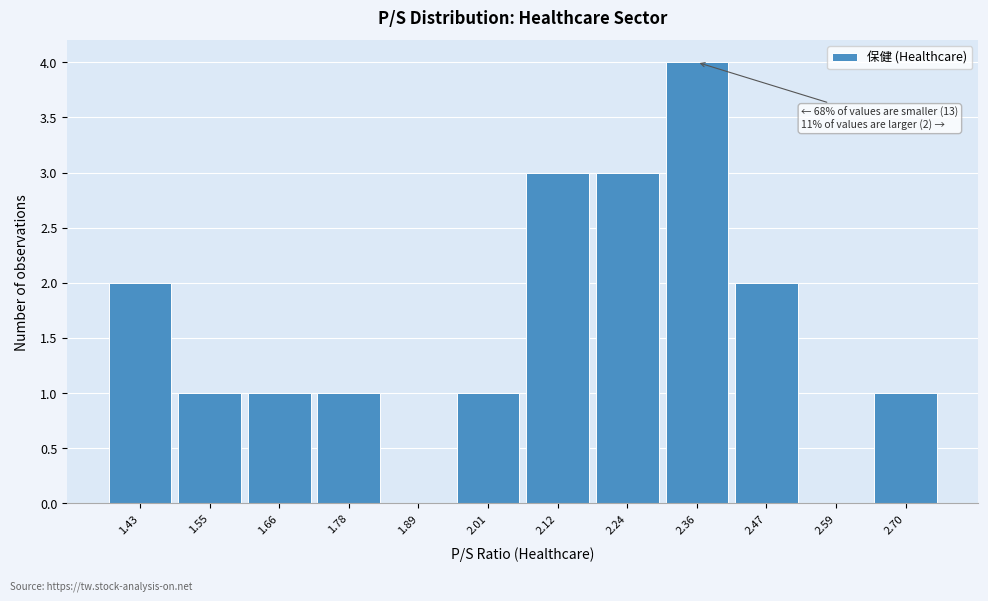

Reading left to right, list all the values displayed in this chart.

1.43=2	1.55=1	1.66=1	1.78=1	1.89=0	2.01=1	2.12=3	2.24=3	2.36=4	2.47=2	2.59=0	2.70=1